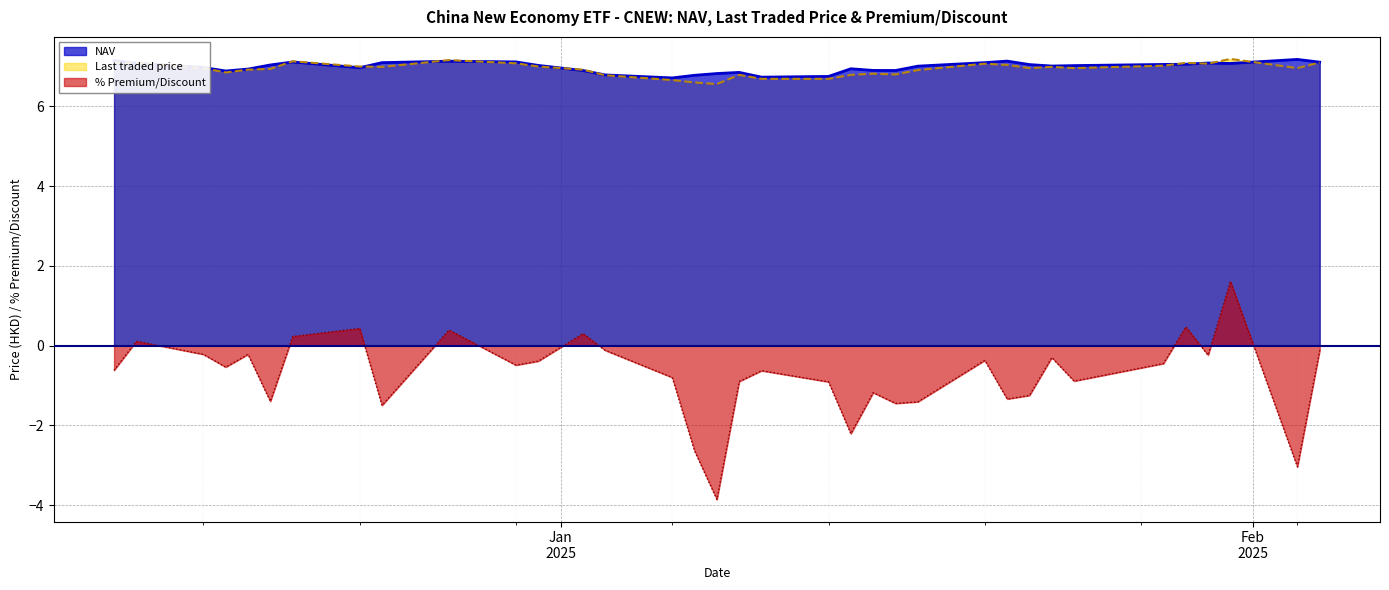

The value of NAV at 08/01/2025 is 6.8. True or false?

True